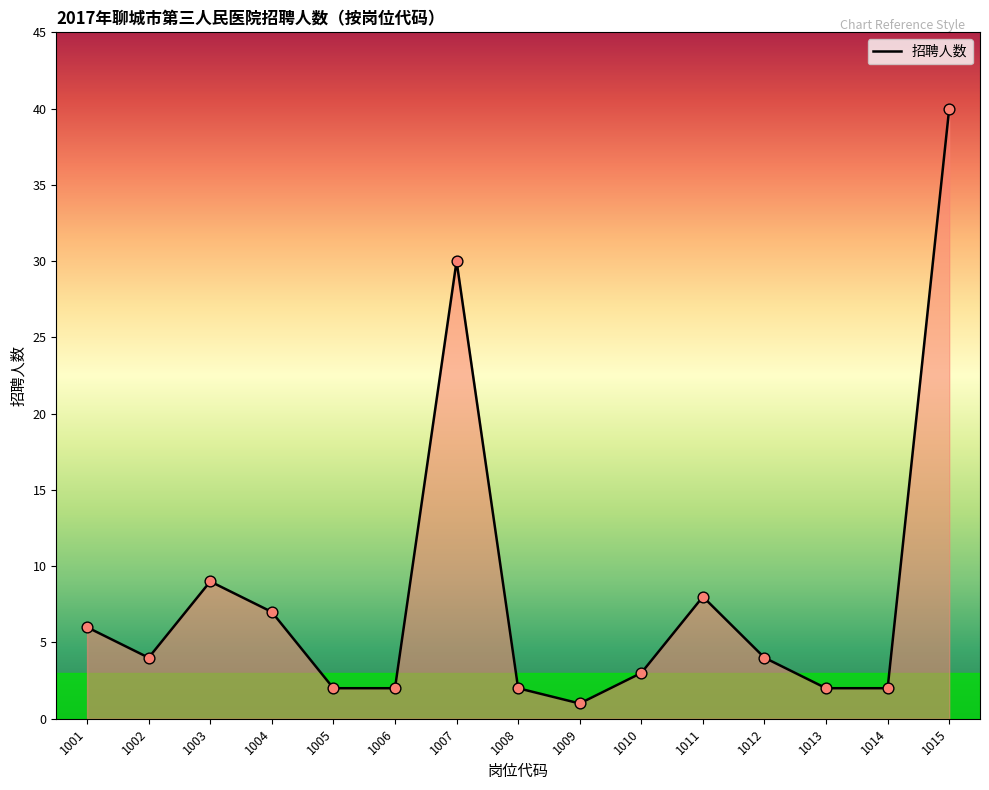

Approximately how many times larger is the value at 1012 compared to 1010?

1.3